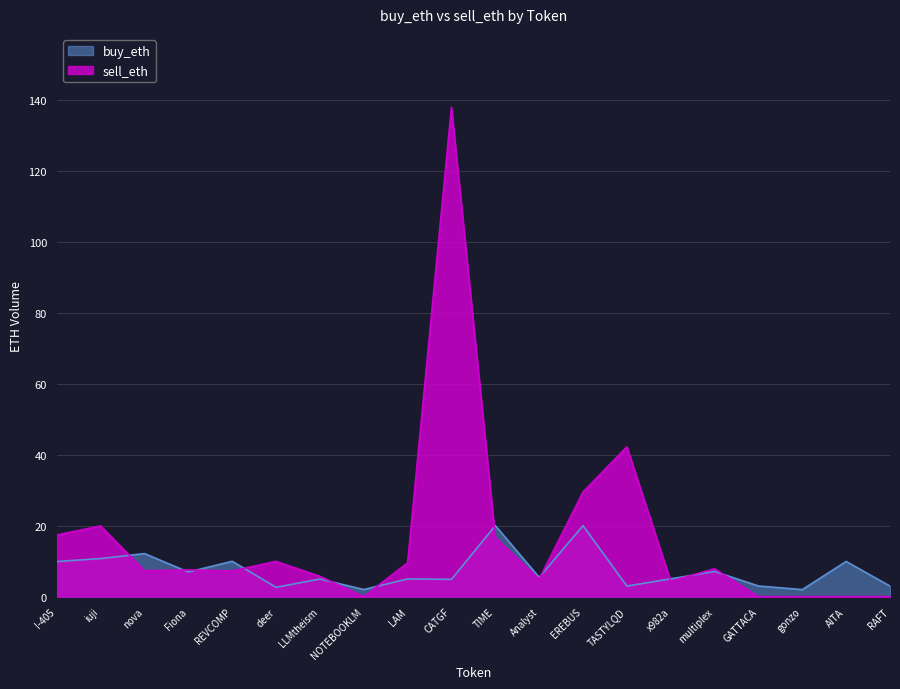

What position from the left is TIME?

11